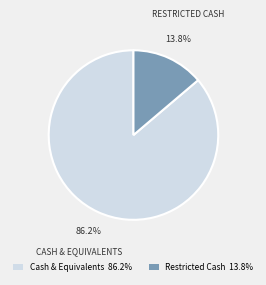

Between Cash & Equivalents 86.2% and Restricted Cash 13.8%, which is larger?

Cash & Equivalents 86.2%